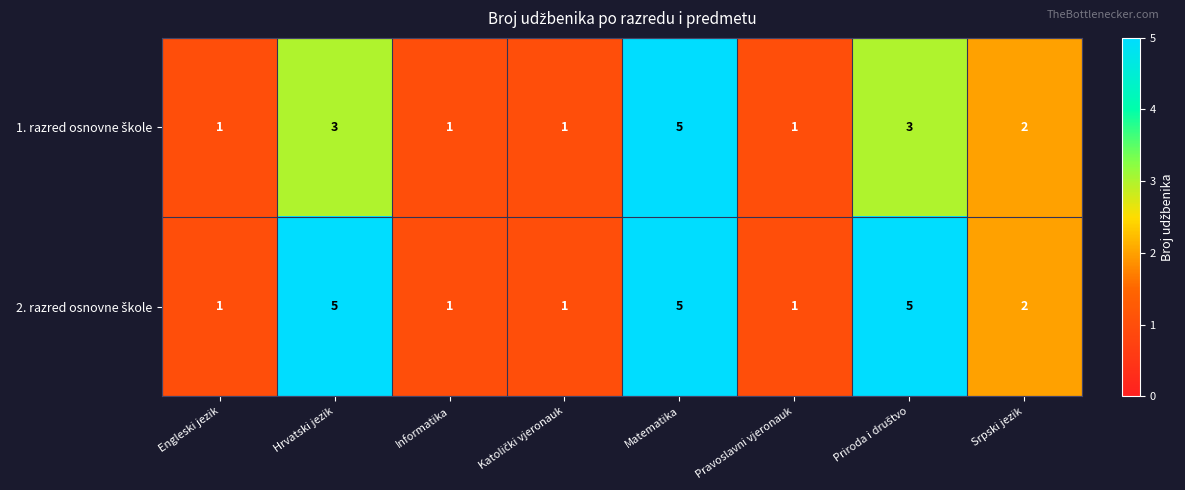

What is the maximum value shown in the chart?

5